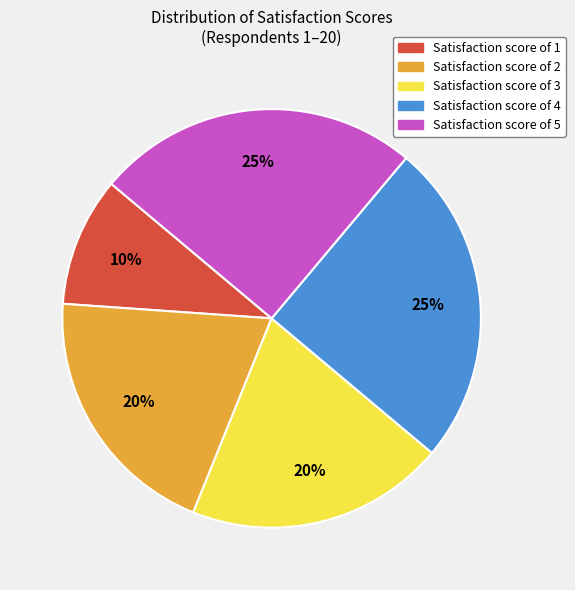

Which slice is the smallest?

Satisfaction score of 1